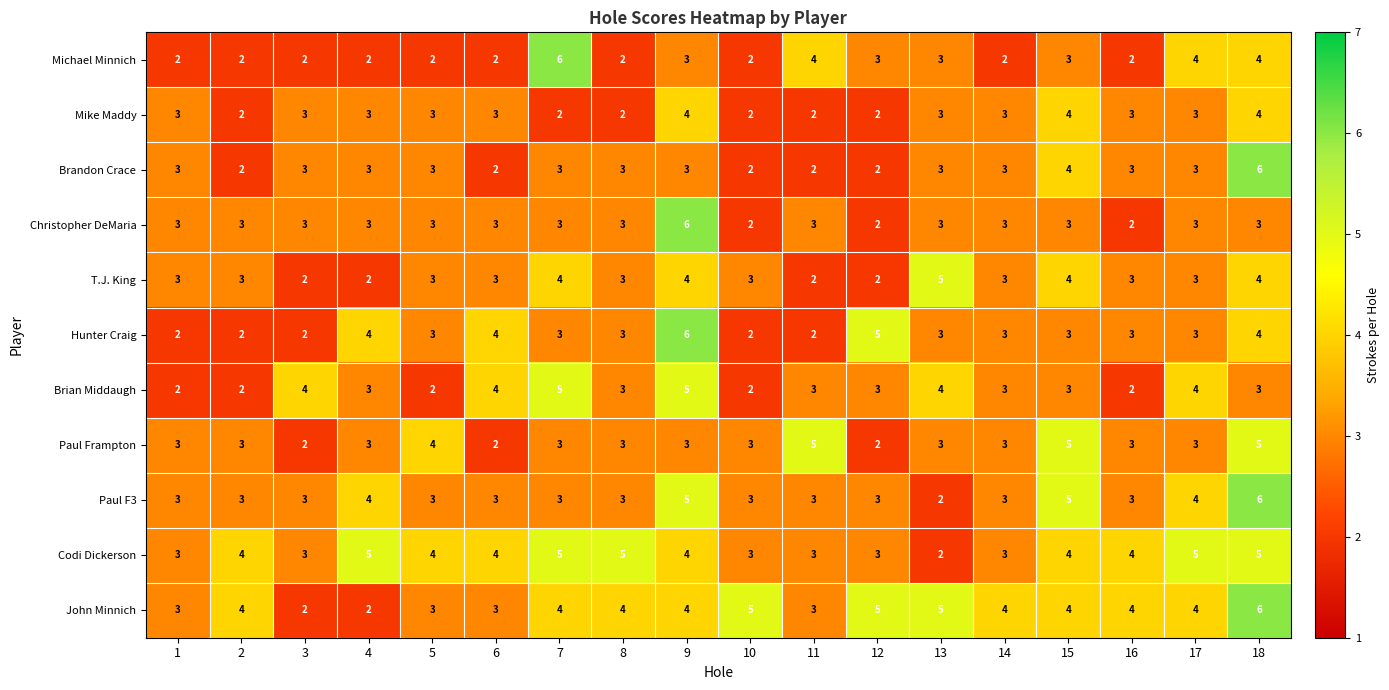

What is the approximate value of Hunter Craig at 16?

3